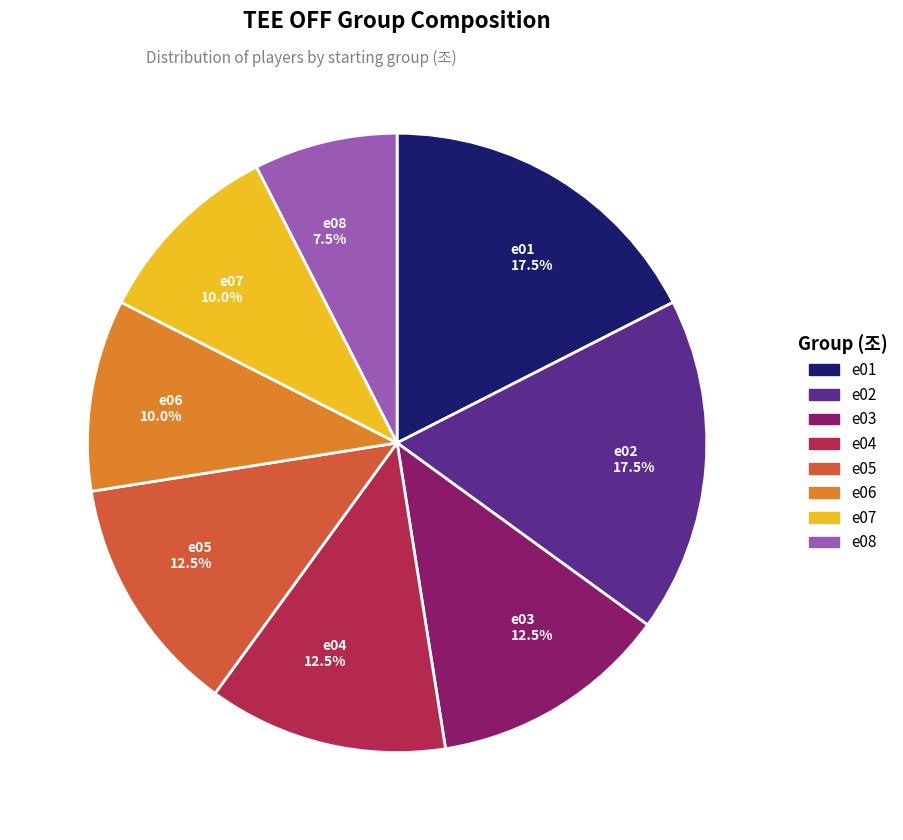

What is the ratio of the value at e06 10.0% to the value at e01 17.5%?

0.6